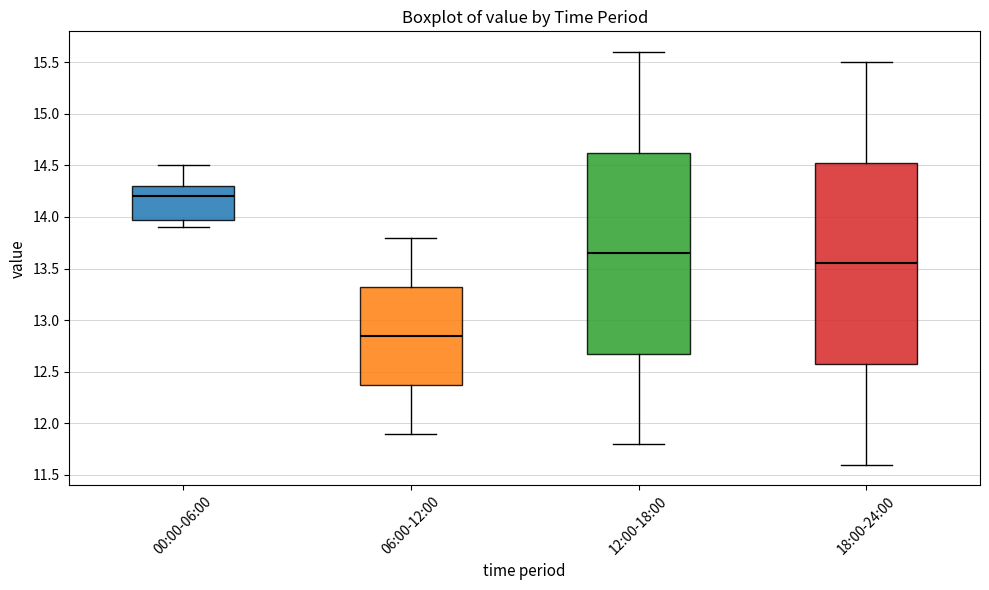

Reading left to right, transcribe this box plot: for each box, give where its median line is, the range the box spans, and where its two whiskers end, as read against the y-axis. The values are not printed on the chart, so give them approximately, as read against the axis.

00:00-06:00: median 14.20, box 14.00 to 14.30, whiskers 13.90 to 14.50
06:00-12:00: median 12.85, box 12.40 to 13.35, whiskers 11.90 to 13.80
12:00-18:00: median 13.65, box 12.70 to 14.65, whiskers 11.80 to 15.60
18:00-24:00: median 13.55, box 12.60 to 14.55, whiskers 11.60 to 15.50